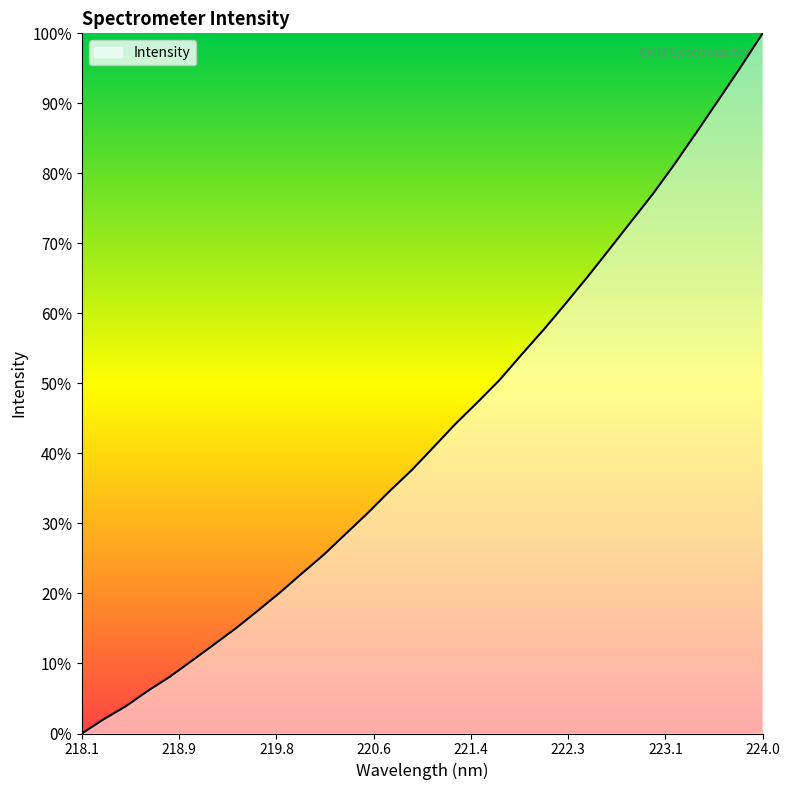

Does the chart have visible grid lines?

No